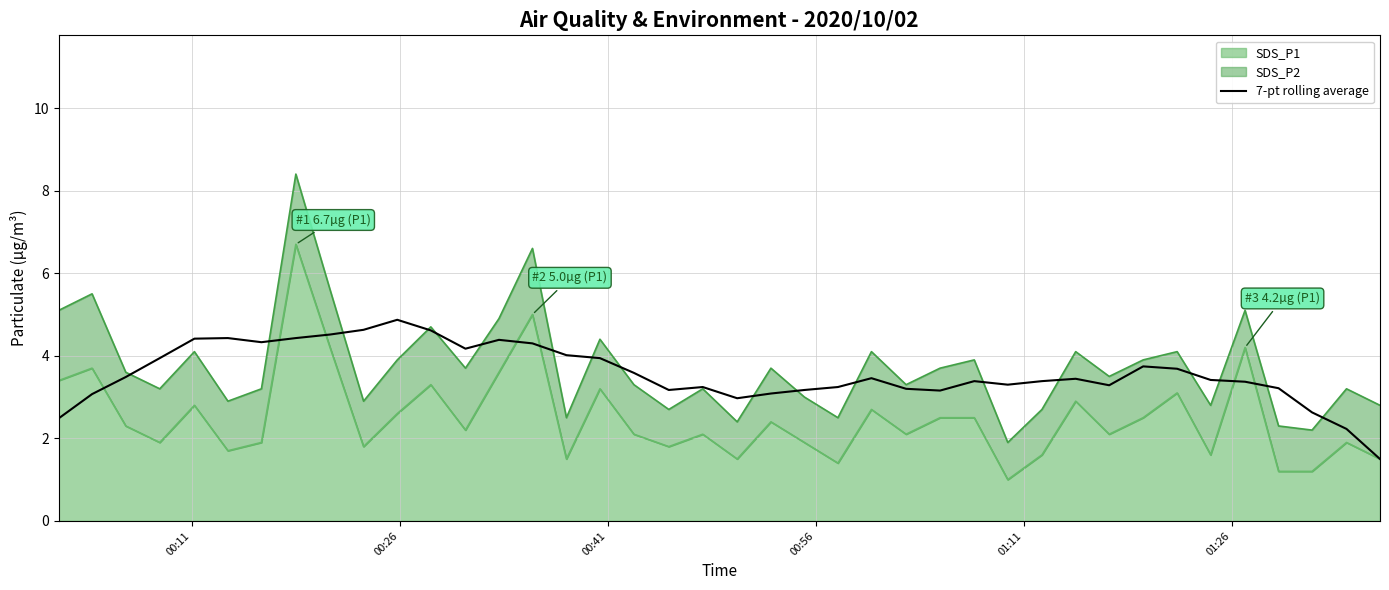

How many lines are shown in the chart?

1